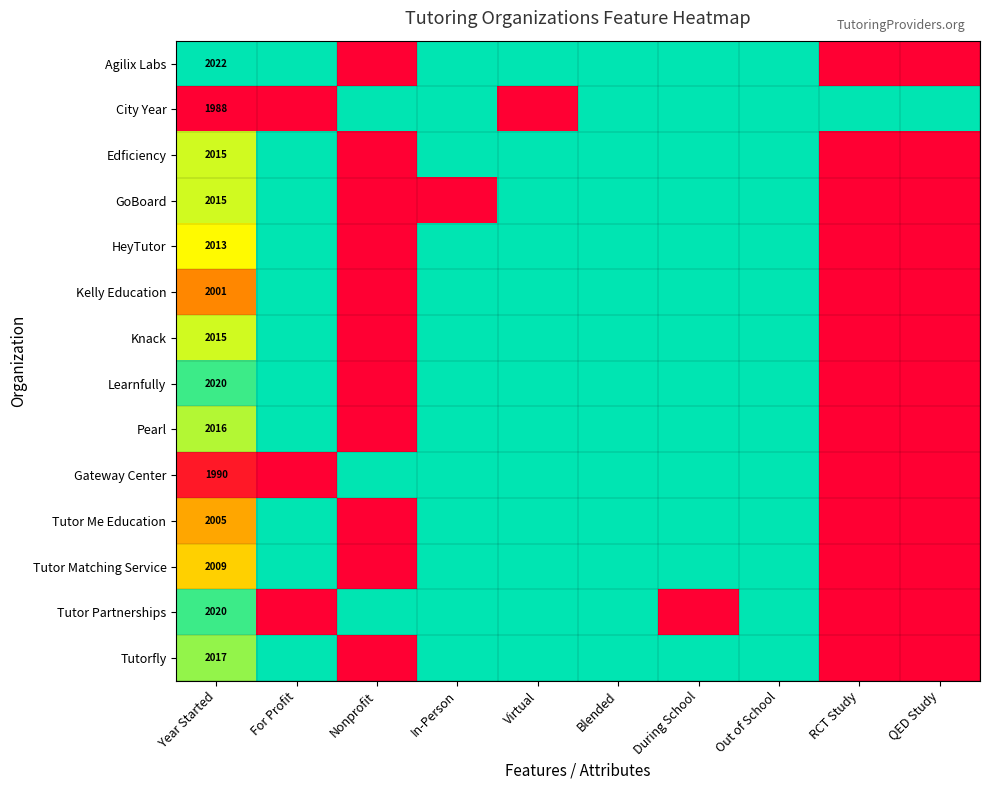

Is the value of Learnfully at QED Study greater than the value of Agilix Labs at Virtual?

No